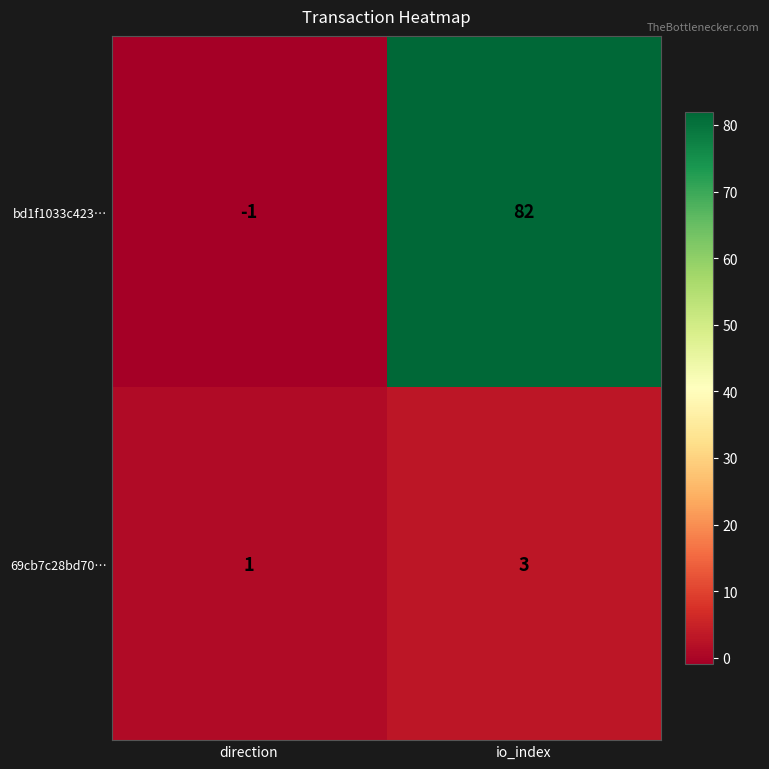

At which label is 69cb7c28bd70… closest to 2?

direction